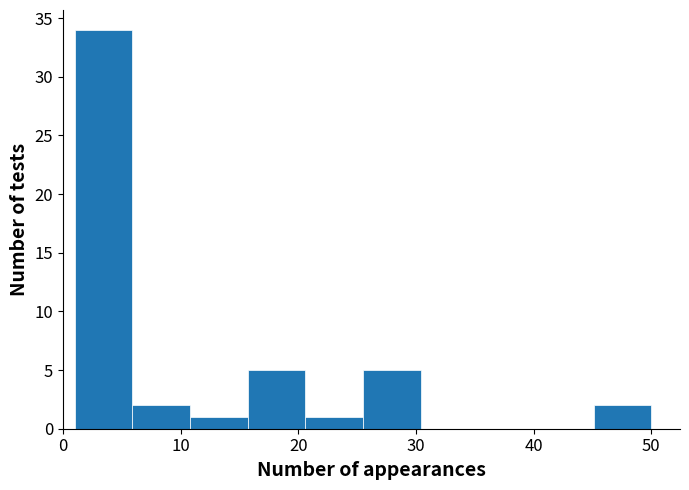

Reading left to right, transcribe this chart: for each bar, give the range it covers on the x-axis and its height. Neither the bar edges nor the heights are printed on the chart, so give them approximately, as read against the axes.

1.0 to 5.9: 34
5.9 to 10.8: 2
10.8 to 15.7: 1
15.7 to 20.6: 5
20.6 to 25.5: 1
25.5 to 30.4: 5
30.4 to 35.3: 0
35.3 to 40.2: 0
40.2 to 45.1: 0
45.1 to 50.0: 2